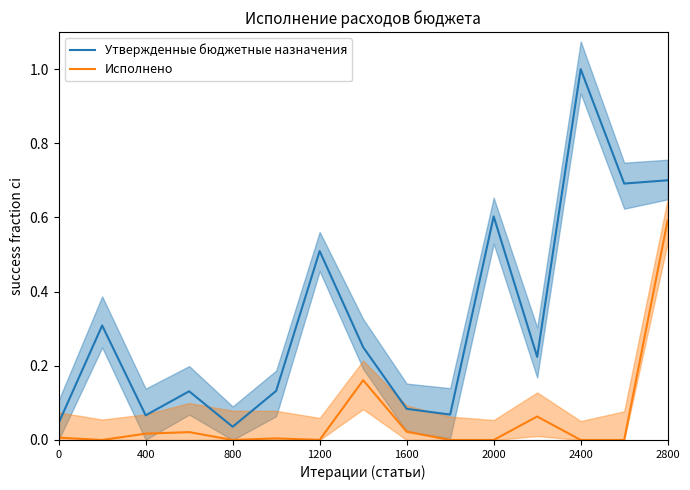

What is the value of the Утвержденные бюджетные назначения point at the 11th from the left?

0.6